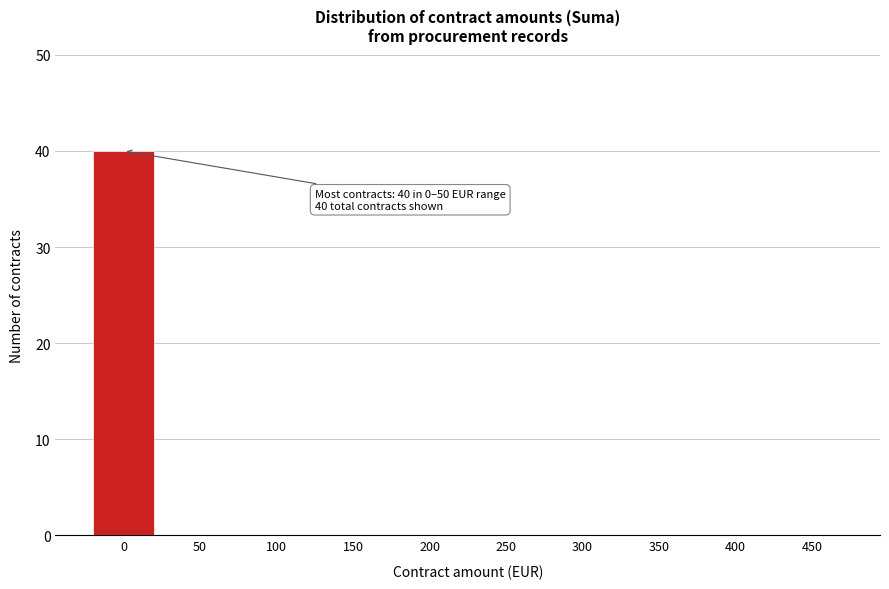

Reading right to left, transcribe all the data shown in this chart.

450=0	400=0	350=0	300=0	250=0	200=0	150=0	100=0	50=0	0=40